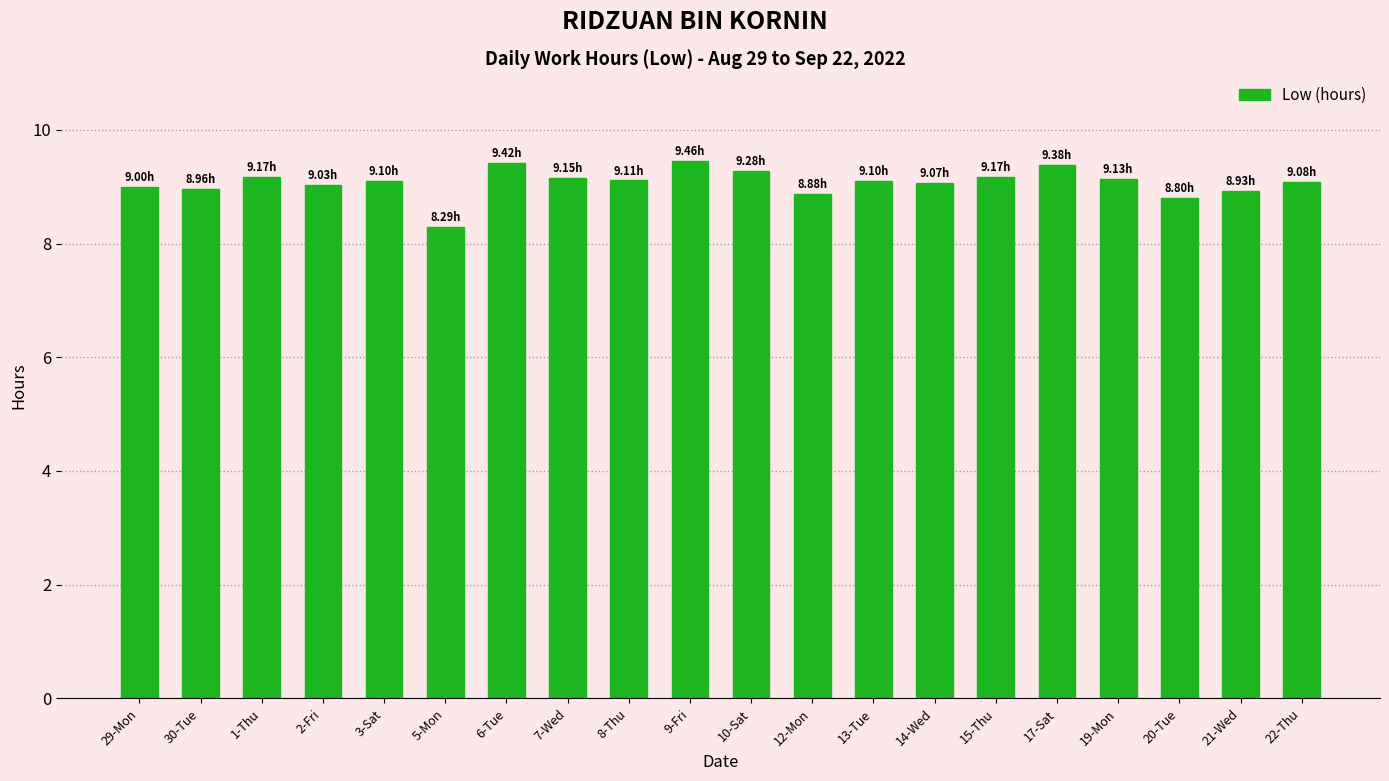

True or false: the data shows 5.9 at 1-Thu.

False